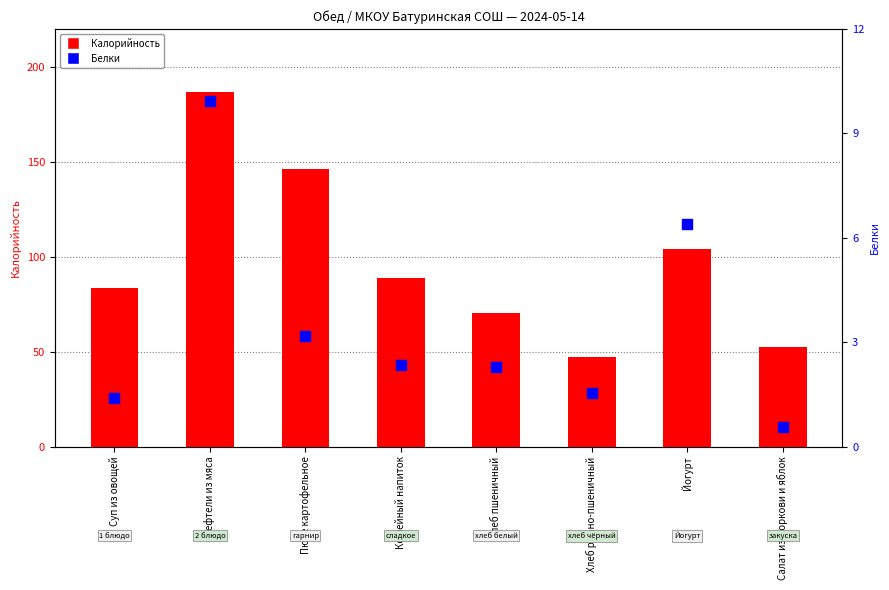

What is the total value across all series at Хлеб пшеничный?

72.7